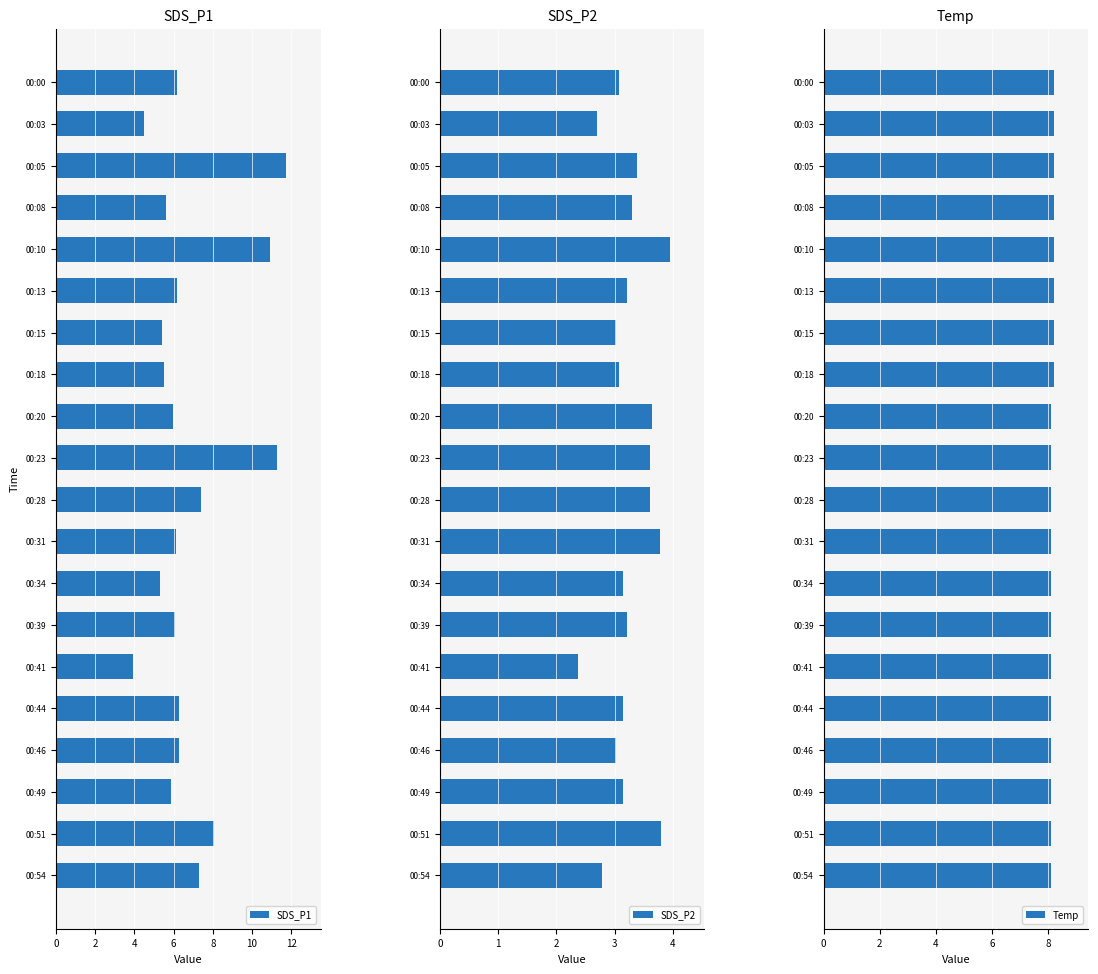

True or false: SDS_P1 has a value of 5.3 at 00:34.

True